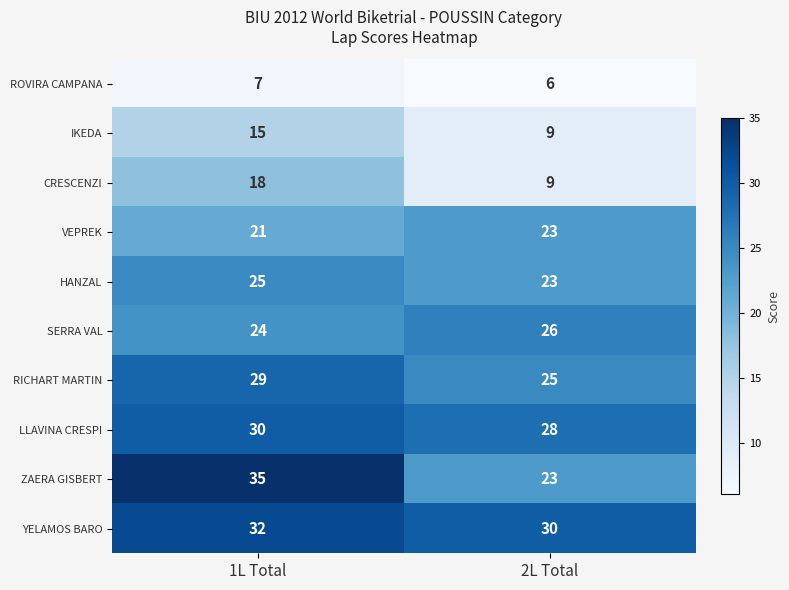

What is the total value across all series at 1L Total?

236